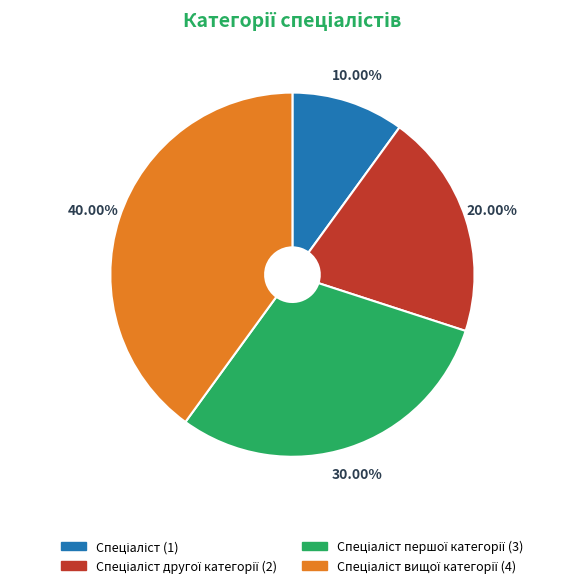

Is there a majority slice in this chart?

No